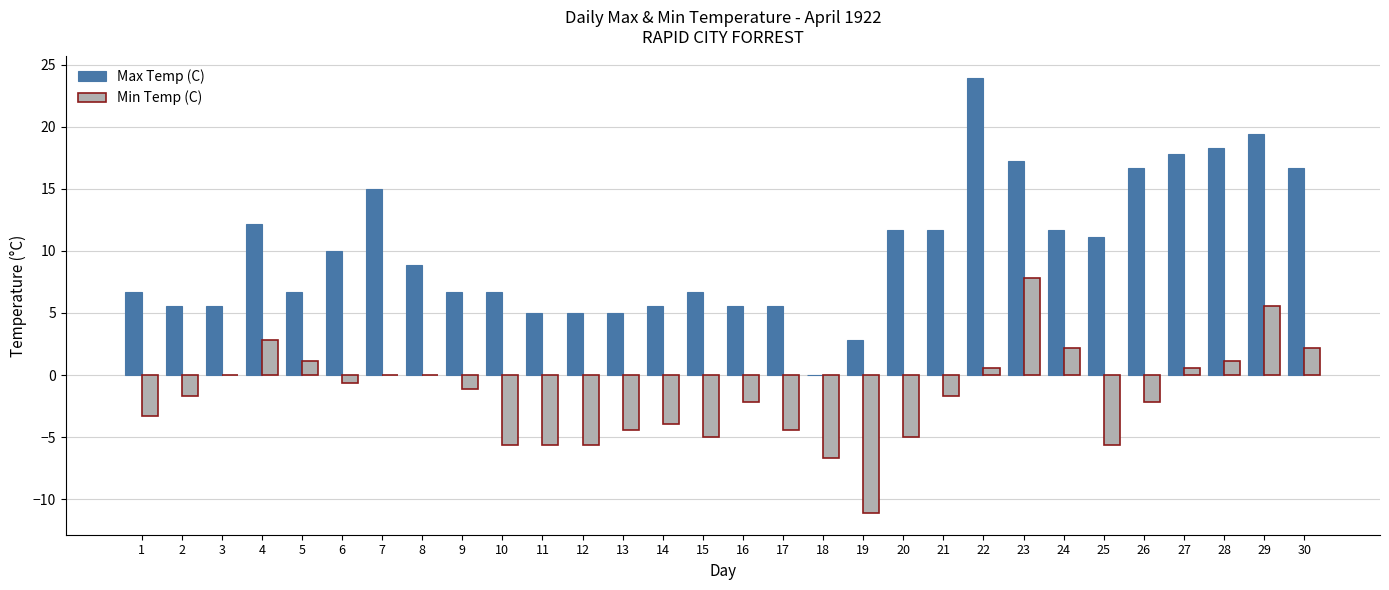

What is the sum of the Max Temp (C) values at 18 and 17?

5.6